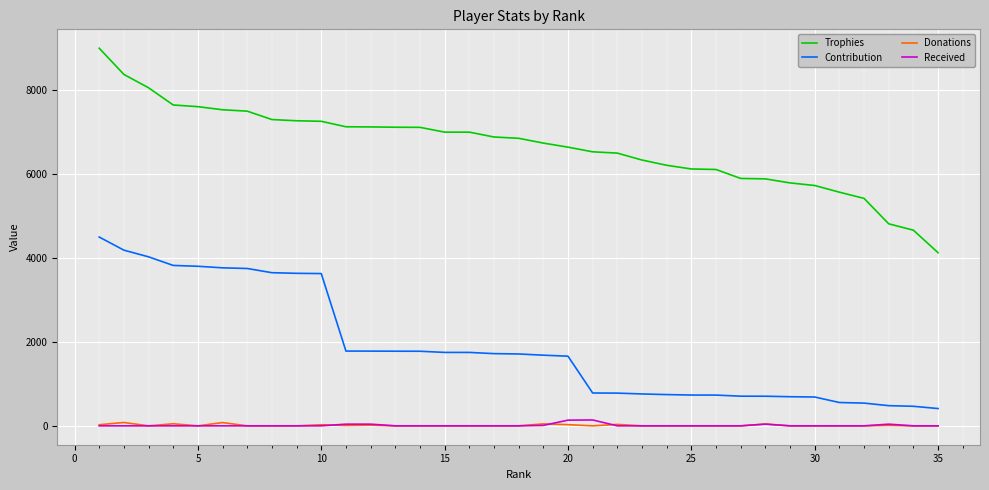

True or false: Contribution and Received cross at least once.

False